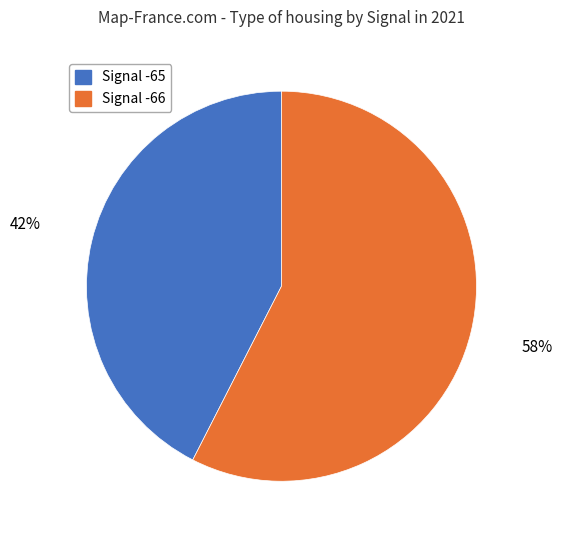

Is there any slice that represents more than half of the pie?

Yes